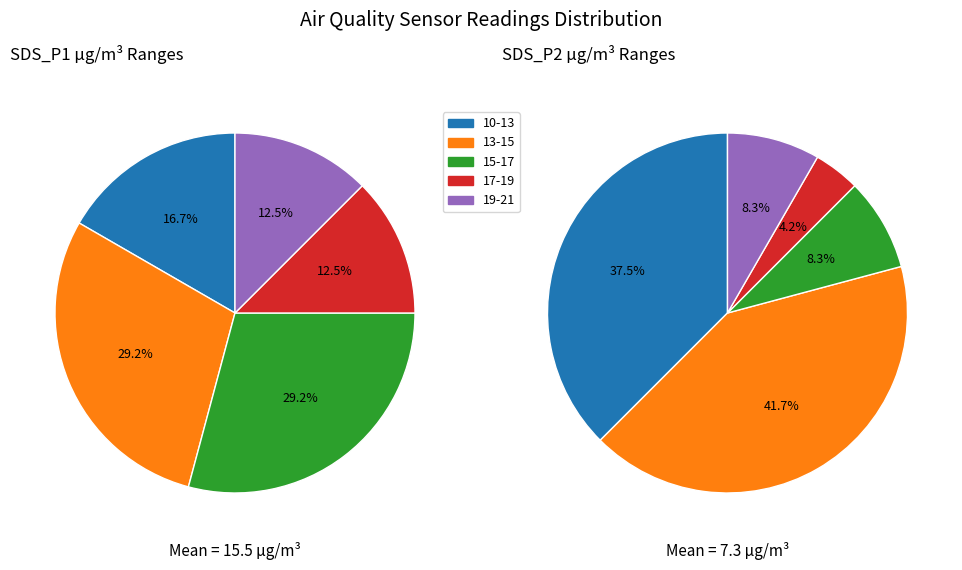

How many segments does this pie chart have?

5